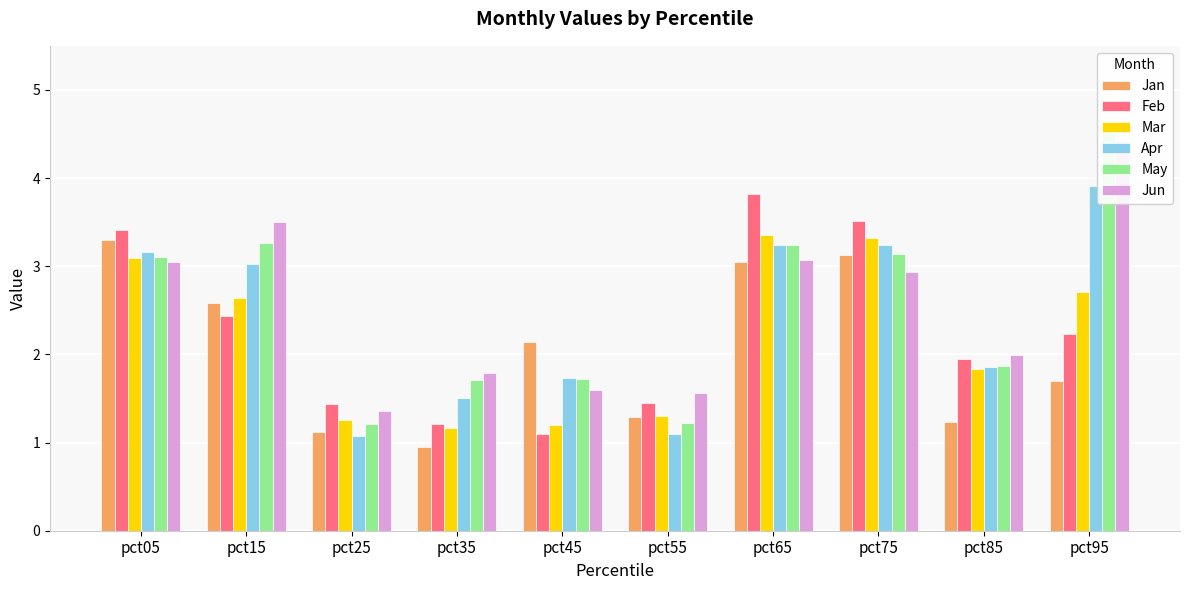

What is the sum of all Mar values?

21.9